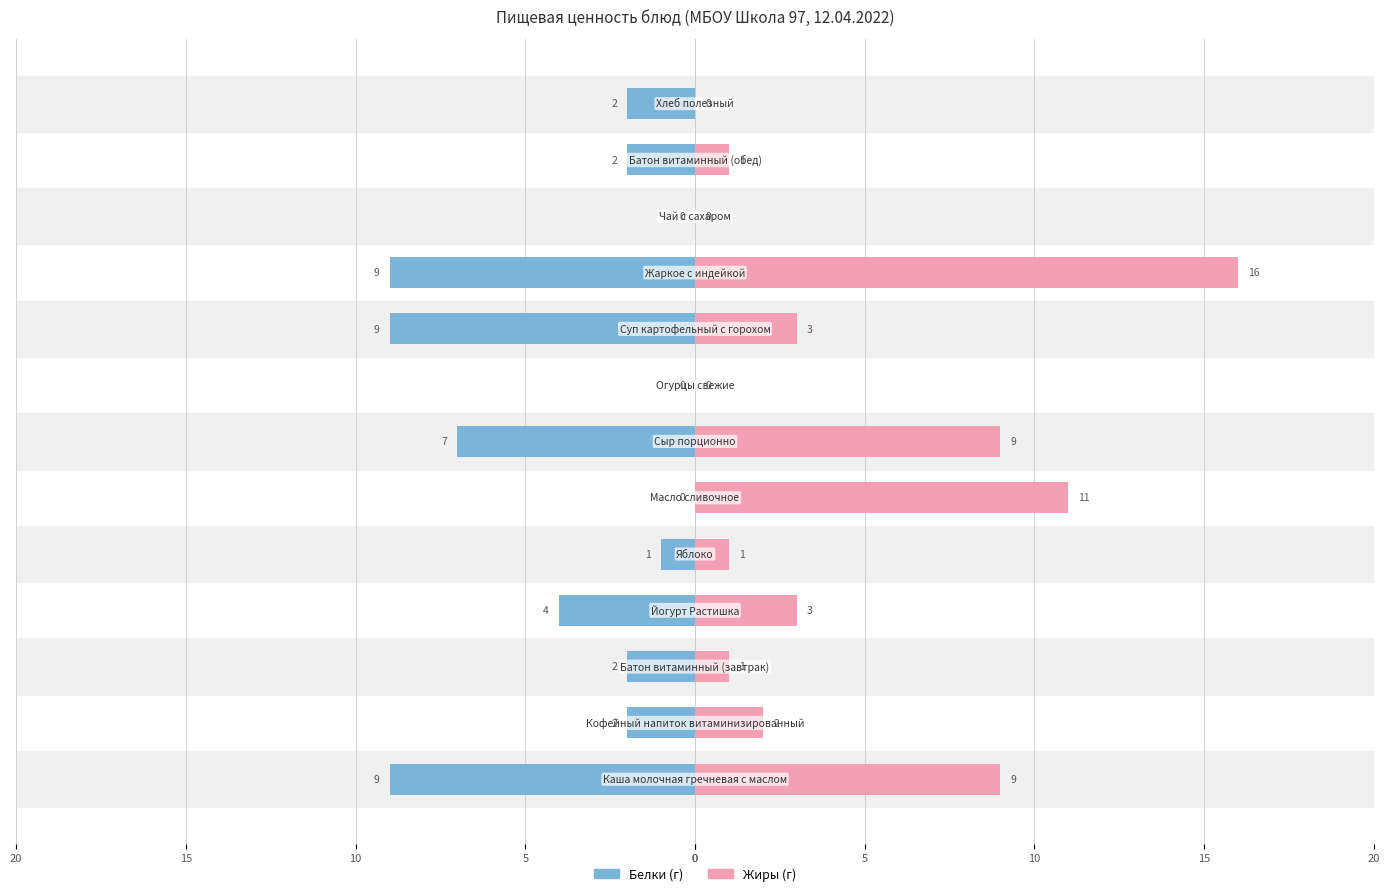

How many bars are there in total?

26